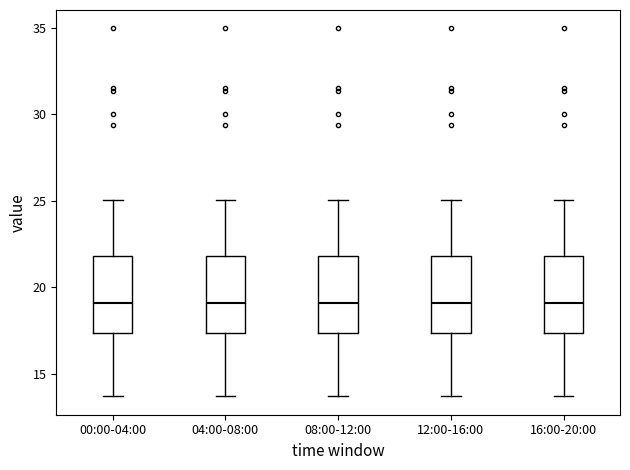

Reading left to right, read every box against the y-axis: the position of its median line, the range the box covers, and the ends of its whiskers. The values are not printed on the chart, so give them approximately, as read against the axis.

00:00-04:00: median 19.0, box 17.5 to 22.0, whiskers 13.5 to 25.0
04:00-08:00: median 19.0, box 17.5 to 22.0, whiskers 13.5 to 25.0
08:00-12:00: median 19.0, box 17.5 to 22.0, whiskers 13.5 to 25.0
12:00-16:00: median 19.0, box 17.5 to 22.0, whiskers 13.5 to 25.0
16:00-20:00: median 19.0, box 17.5 to 22.0, whiskers 13.5 to 25.0